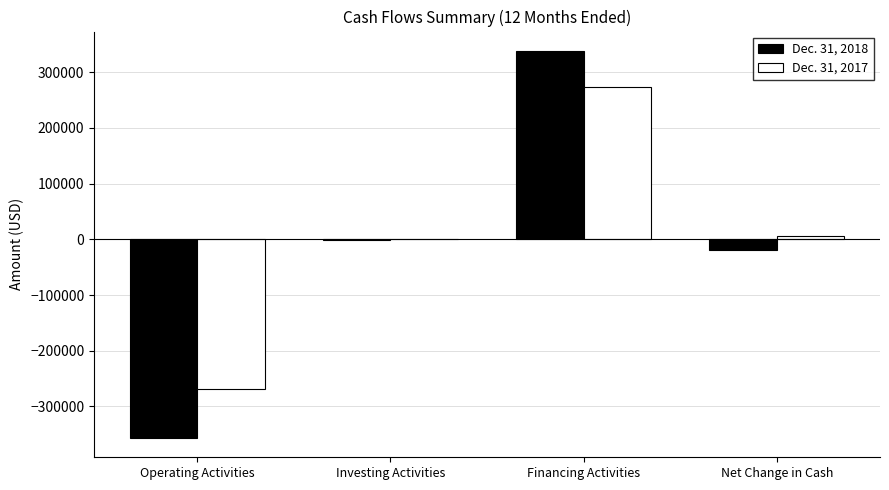

Count the number of data series in this chart.

2